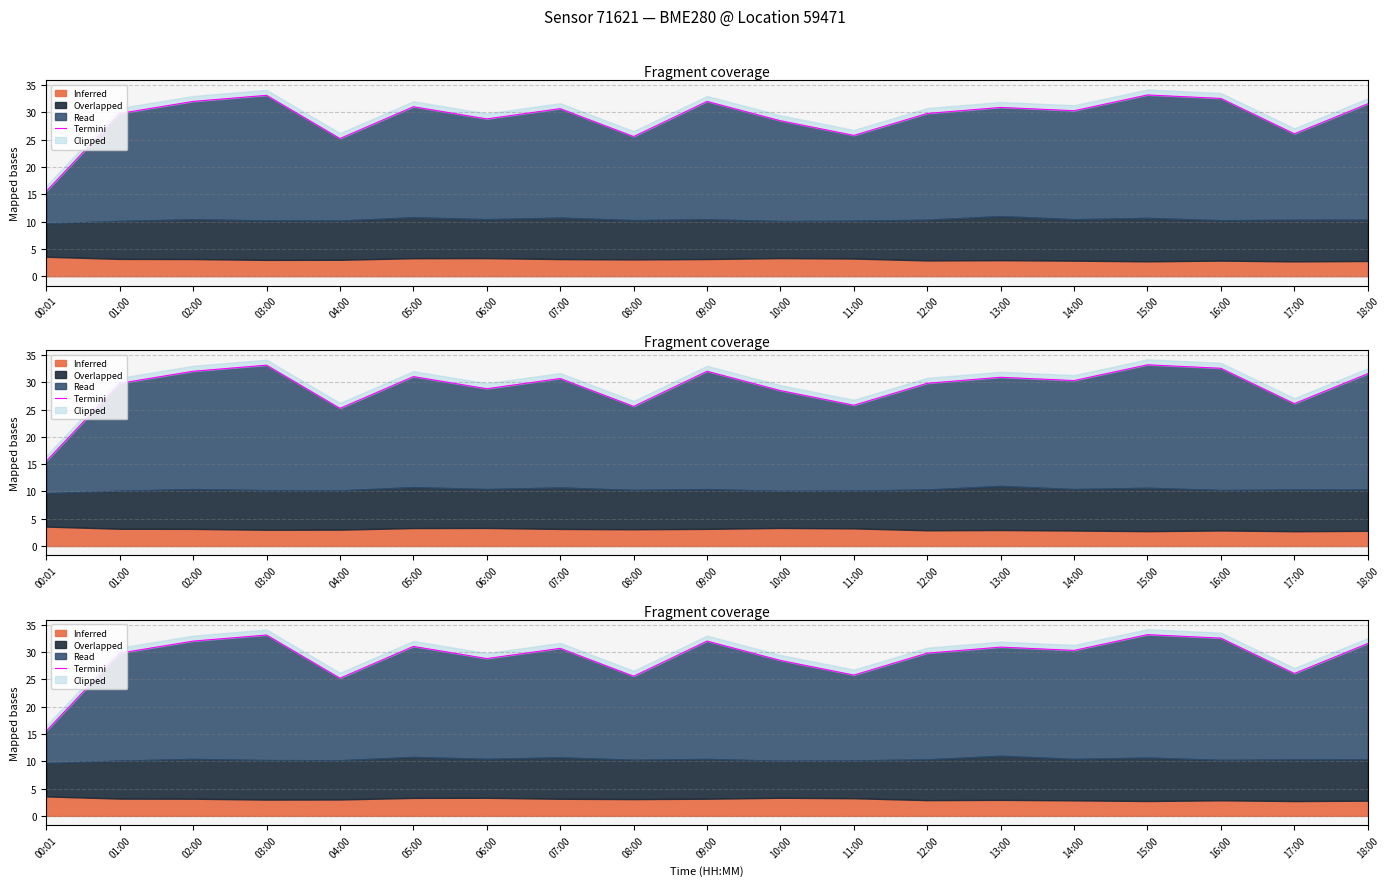

List the labels in order of value, largest first.

15:00, 03:00, 16:00, 02:00, 09:00, 18:00, 05:00, 13:00, 07:00, 14:00, 12:00, 01:00, 06:00, 10:00, 17:00, 11:00, 08:00, 04:00, 00:01